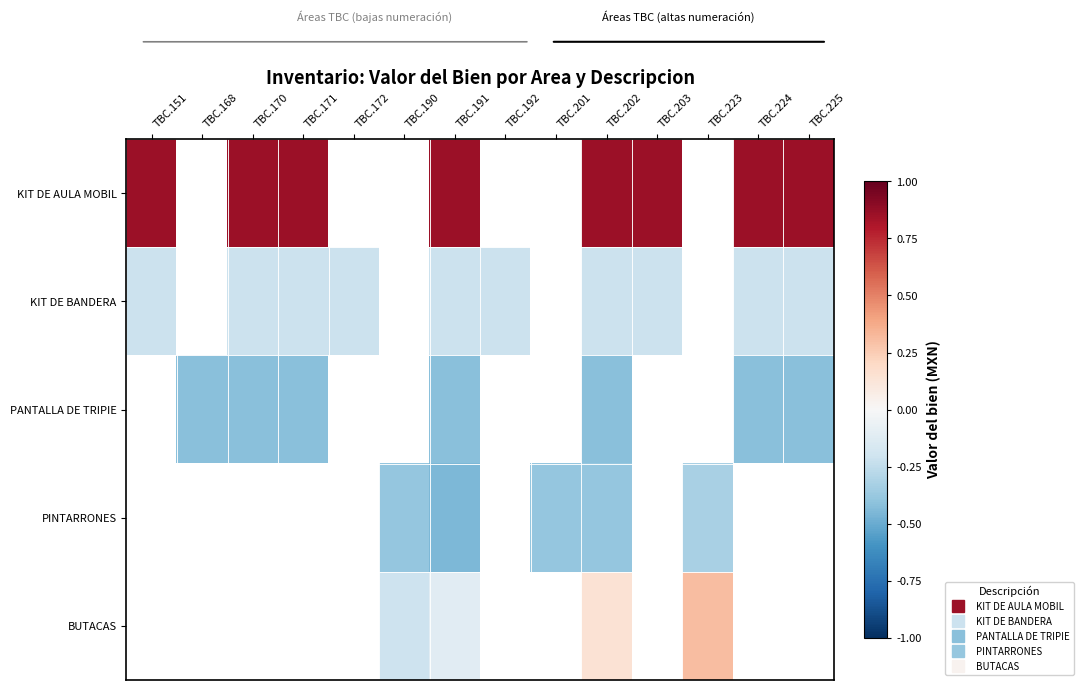

At which category does the chart reach its peak across all series?

TBC.151